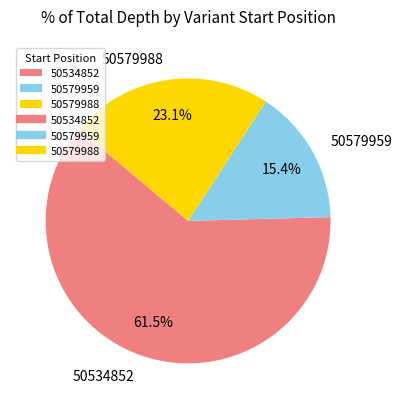

To the nearest percent, what is the average slice percentage?

33%